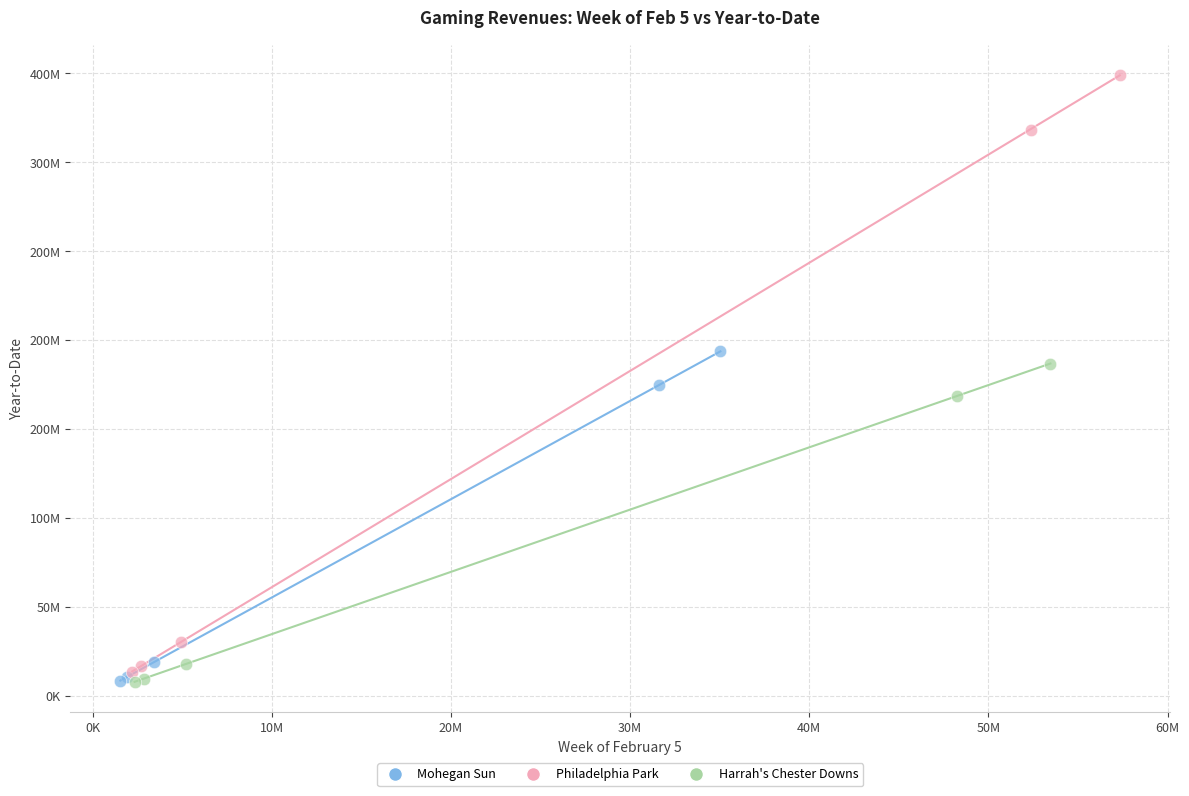

What are all the series names shown in the legend?

Mohegan Sun, Philadelphia Park, Harrah's Chester Downs